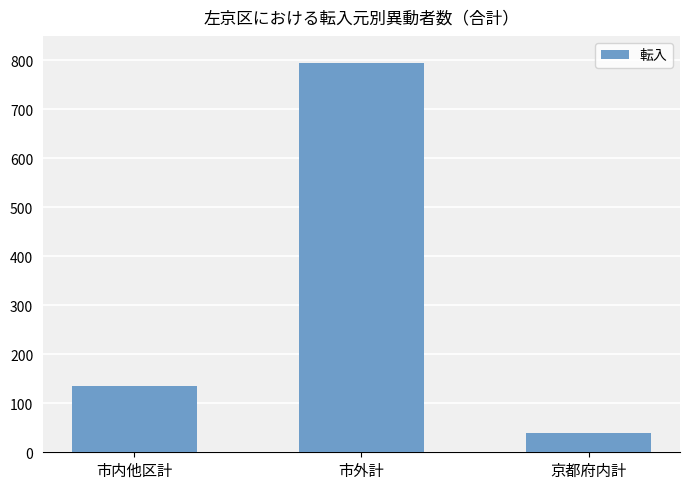

What is the greatest value displayed?

795